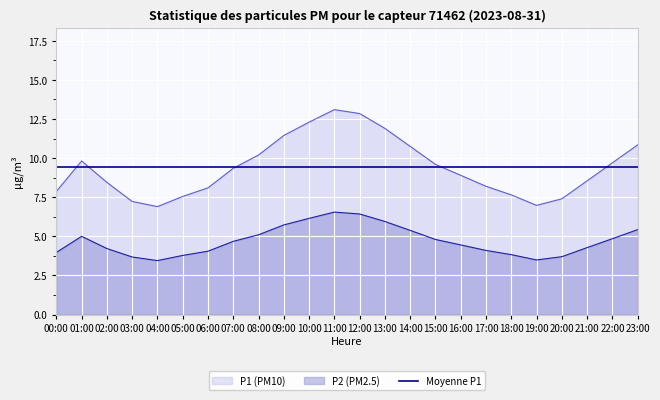

What is the label of the 24th point from the left?

23:00